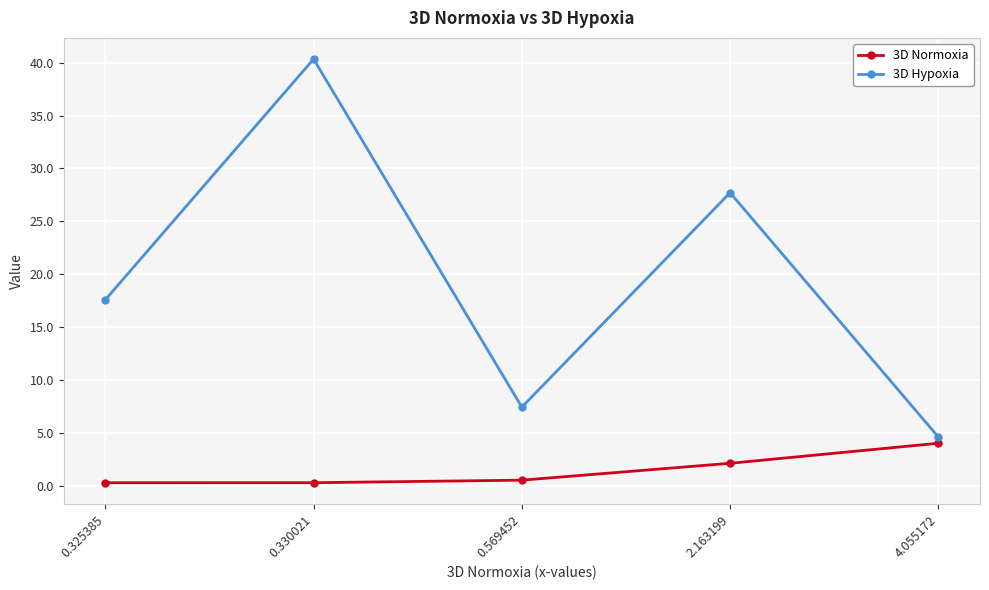

How many lines are shown in the chart?

2